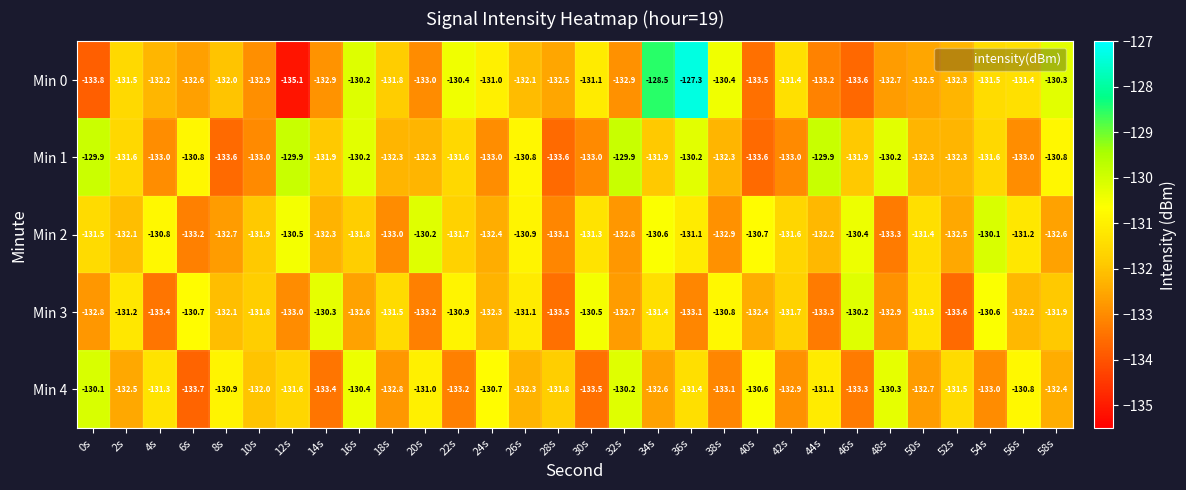

How many values in the Min 1 series are below -131?

20